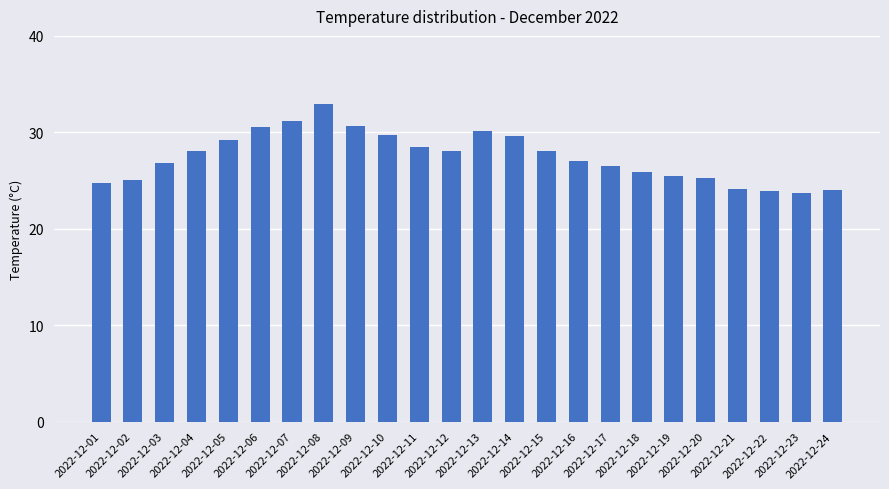

Between 2022-12-12 and 2022-12-17, which is larger?

2022-12-12